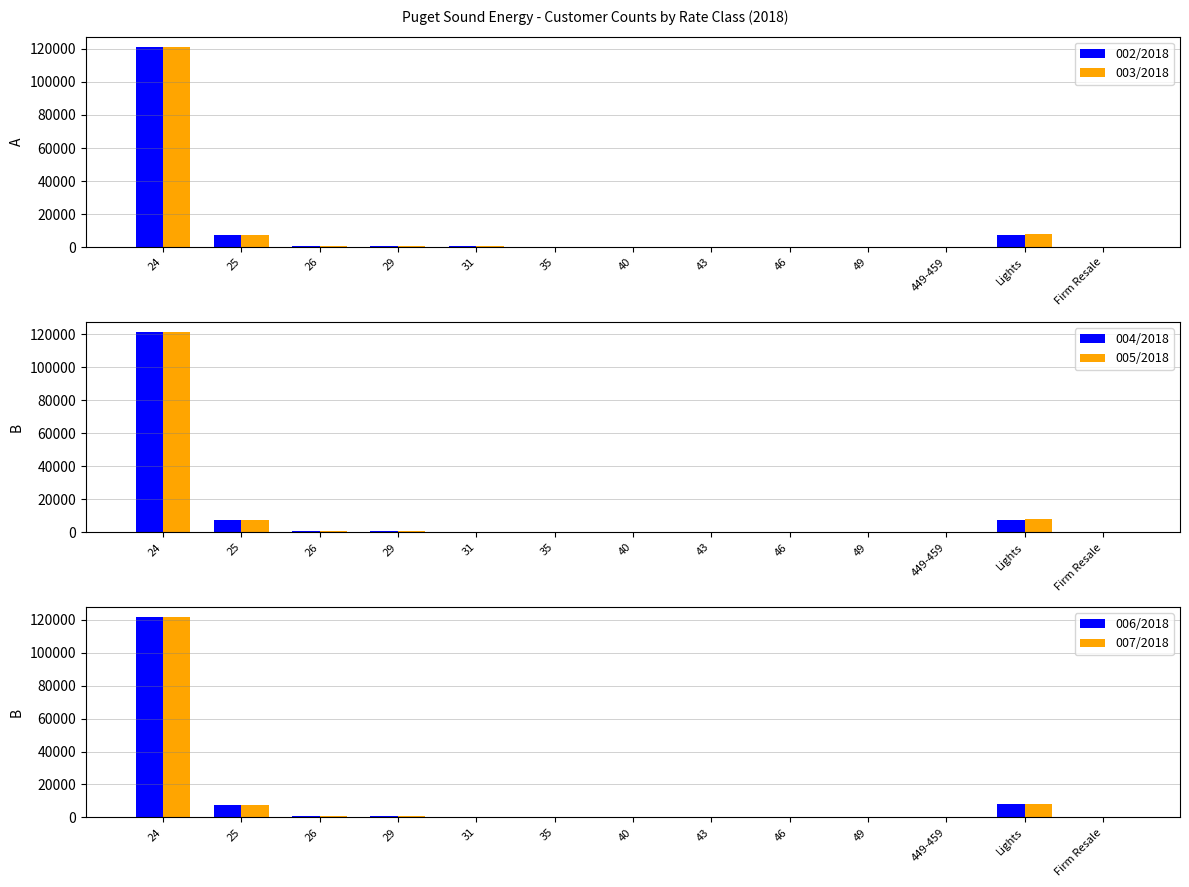

Between 35 and Firm Resale, which series saw the biggest shift?

002/2018